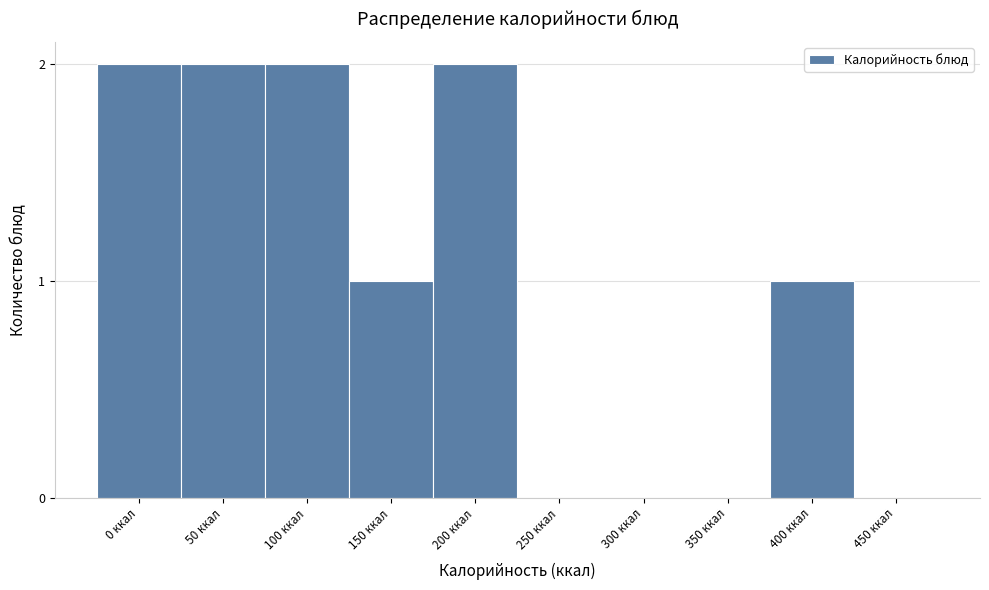

Reading right to left, transcribe all the data shown in this chart.

450 ккал=0	400 ккал=1	350 ккал=0	300 ккал=0	250 ккал=0	200 ккал=2	150 ккал=1	100 ккал=2	50 ккал=2	0 ккал=2